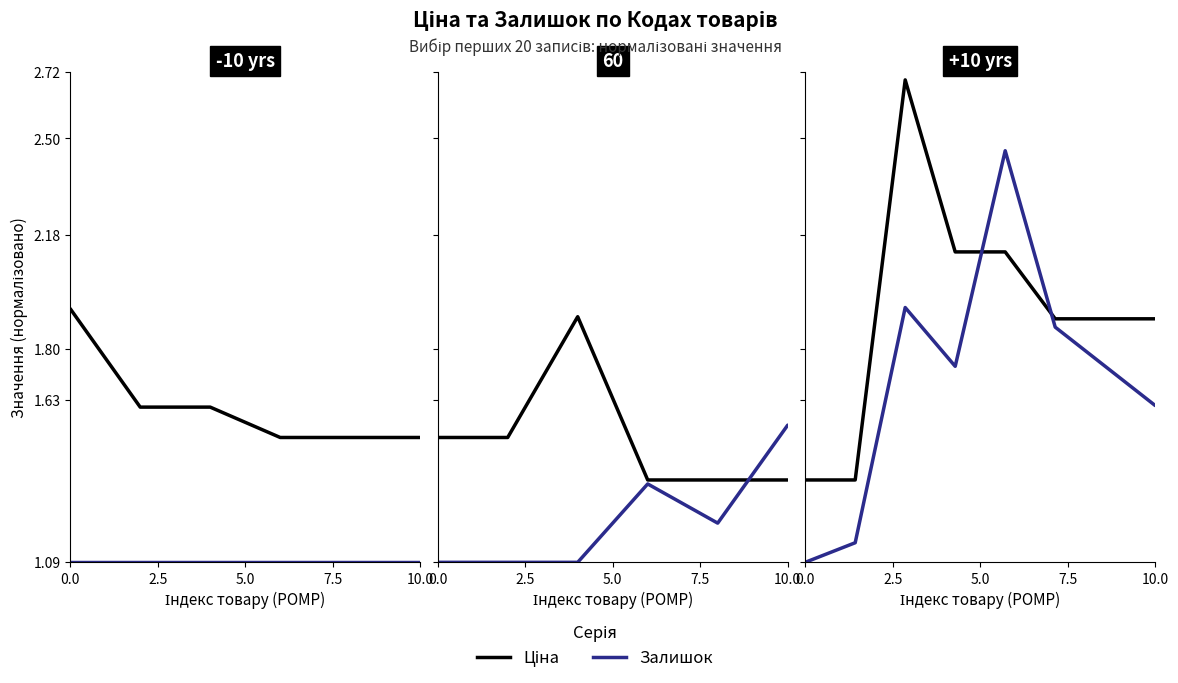

What is the maximum value shown in the chart?

2.7